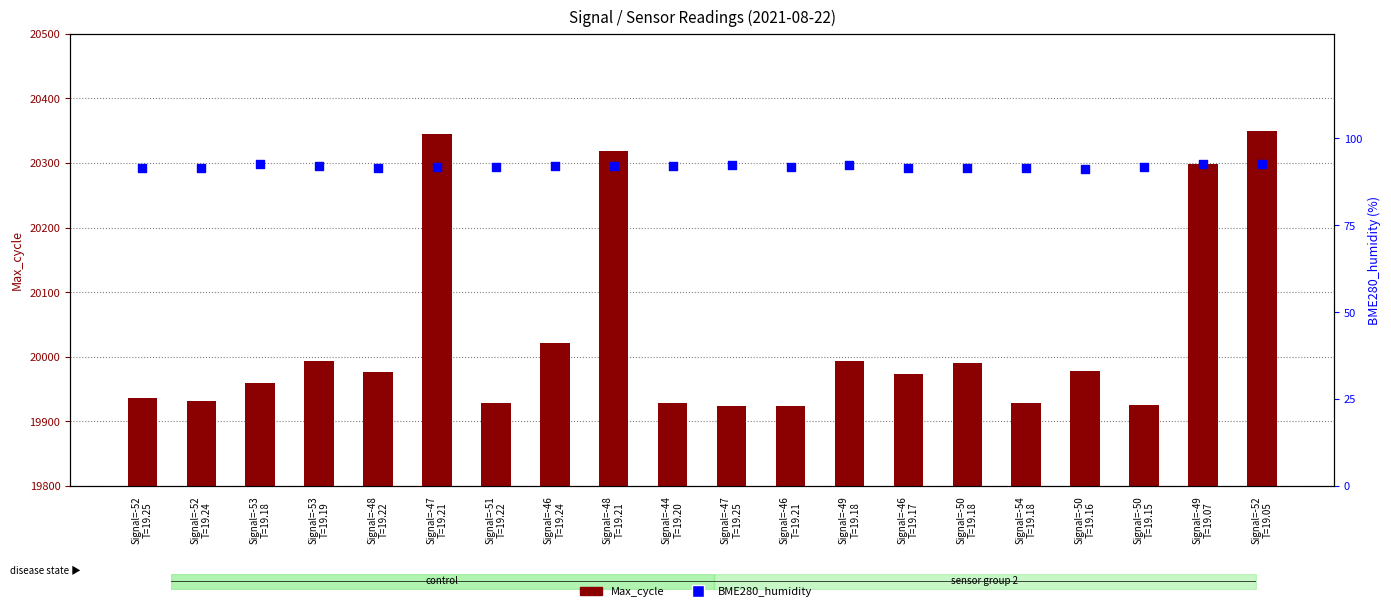

Which series has the widest spread of Y values?

Max_cycle